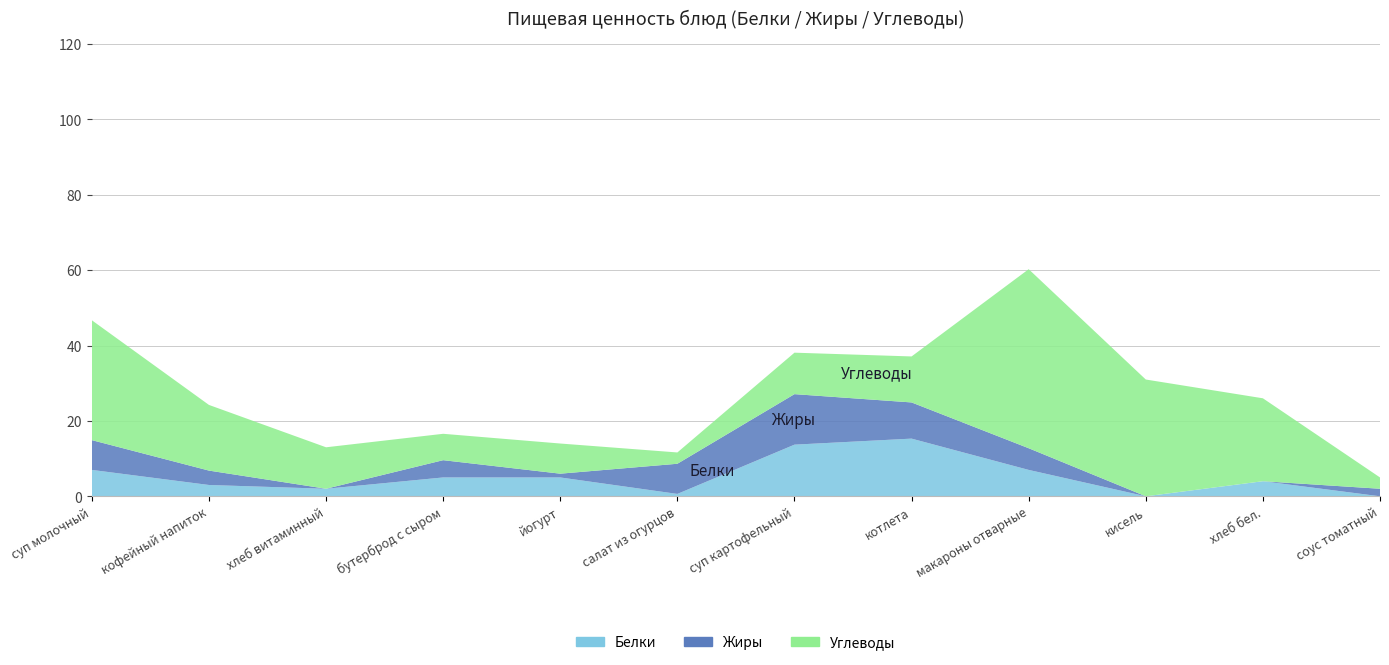

Reading left to right, extract all data points from this chart.

Белки: суп молочный=7.0	кофейный напиток=3.0	хлеб витаминный=2.0	бутерброд с сыром=5.0	йогурт=5.0	салат из огурцов=0.6	суп картофельный=13.7	котлета=15.3	макароны отварные=7.0	кисель=0.0	хлеб бел.=4.0	соус томатный=0.0
Жиры: суп молочный=7.9	кофейный напиток=3.8	хлеб витаминный=0.0	бутерброд с сыром=4.6	йогурт=1.0	салат из огурцов=8.0	суп картофельный=13.4	котлета=9.6	макароны отварные=5.8	кисель=0.0	хлеб бел.=0.0	соус томатный=2.0
Углеводы: суп молочный=31.8	кофейный напиток=17.4	хлеб витаминный=11.0	бутерброд с сыром=7.0	йогурт=8.0	салат из огурцов=3.0	суп картофельный=11.0	котлета=12.2	макароны отварные=47.5	кисель=31.0	хлеб бел.=22.0	соус томатный=3.0